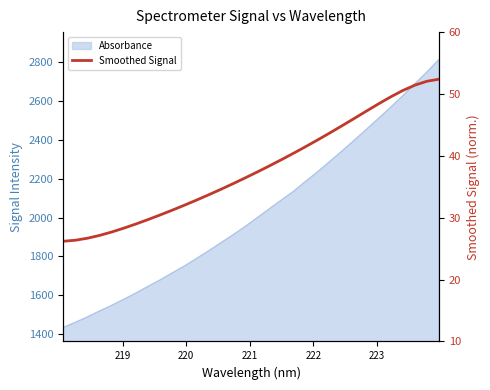

The value at 8 is 43.1. True or false?

False